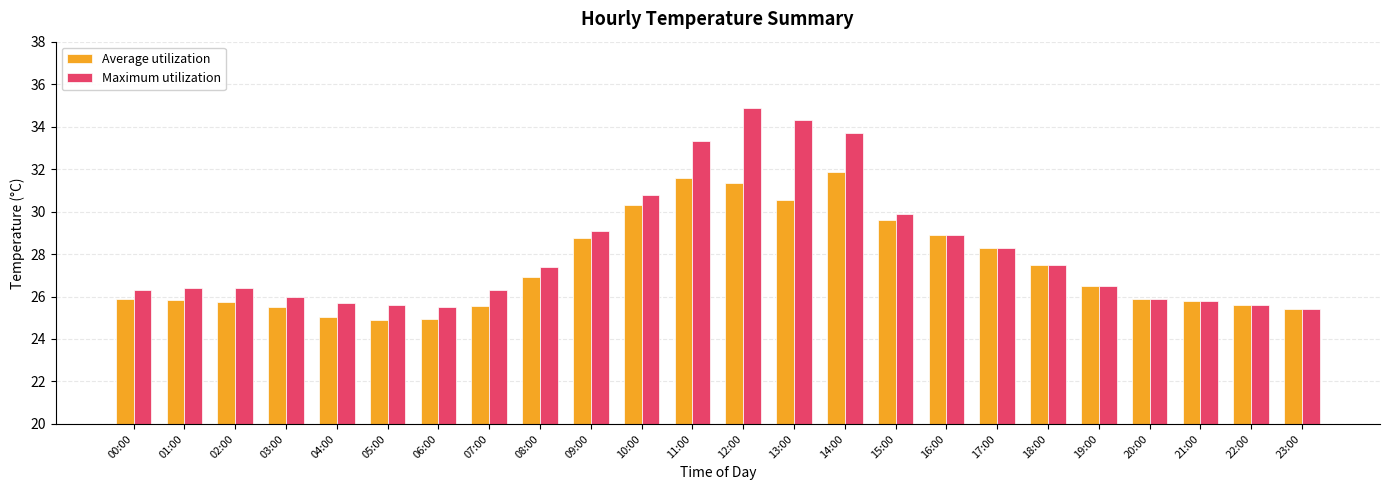

What is the average value of the Average utilization series?

27.4